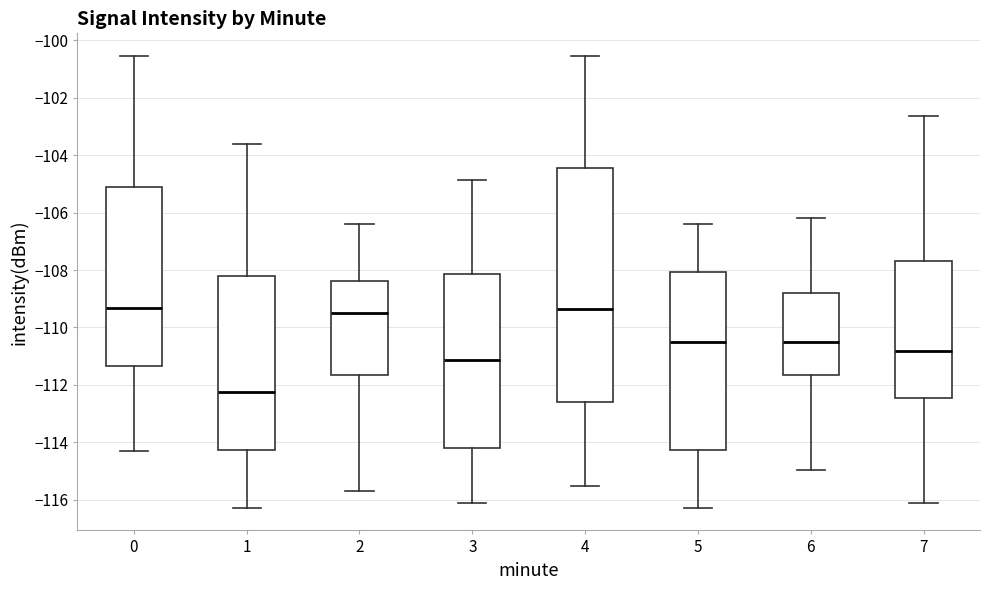

Comparing the boxes themselves (not the whiskers), which one is the tallest?

4